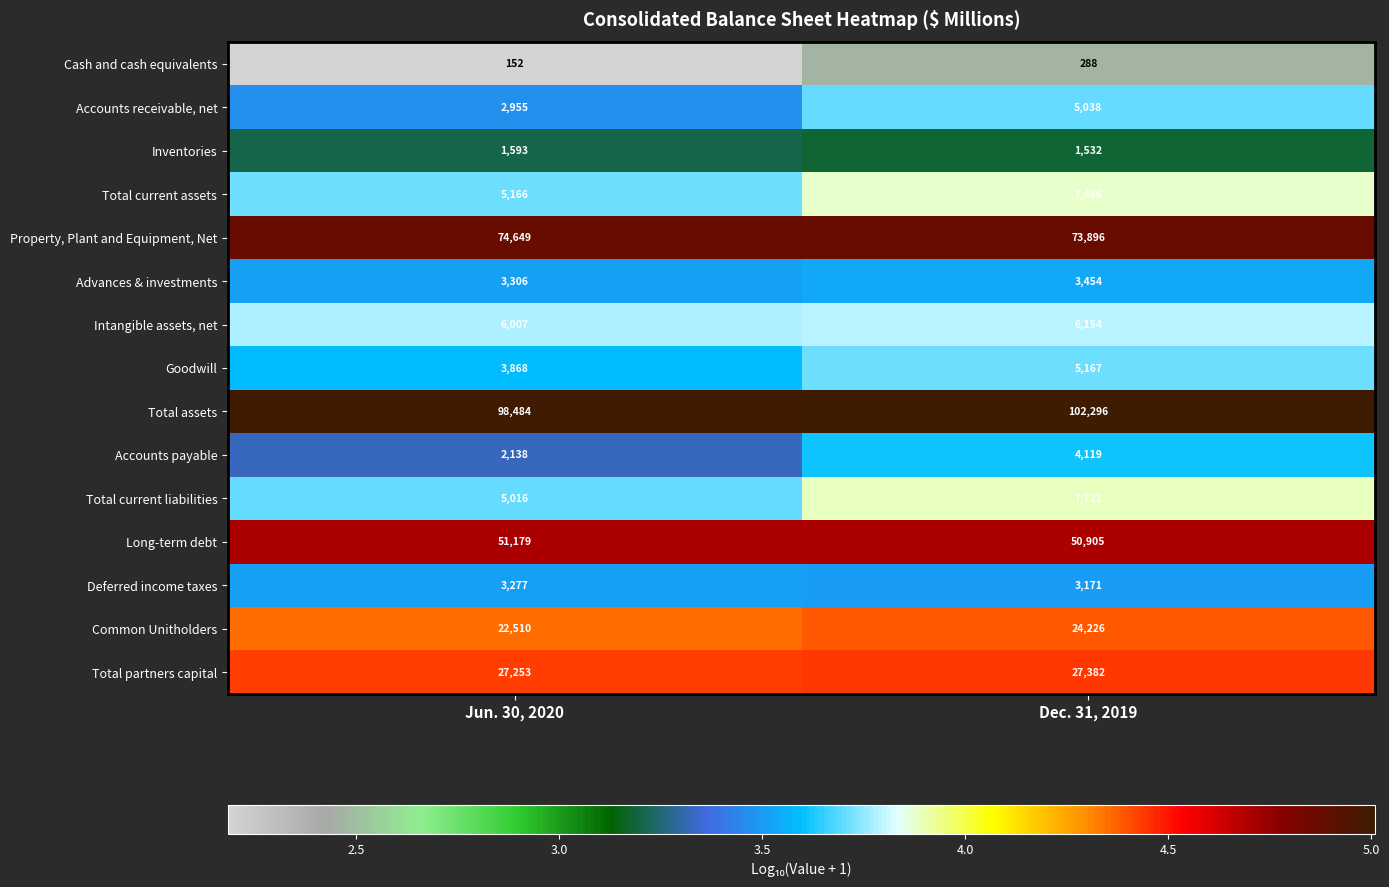

What is the greatest value displayed?

102296